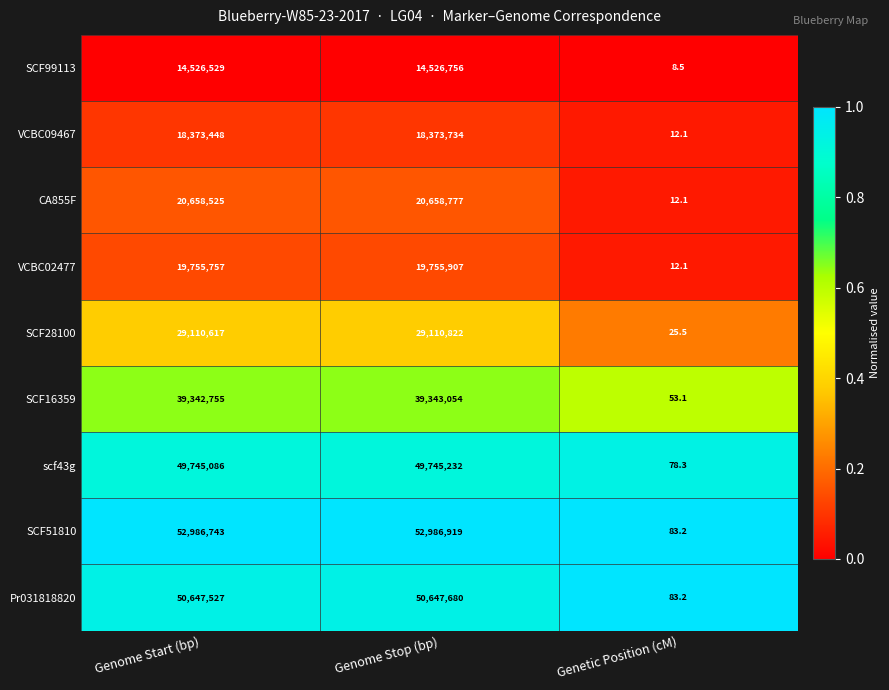

At which category is the sum across all series the highest?

Genome Stop (bp)